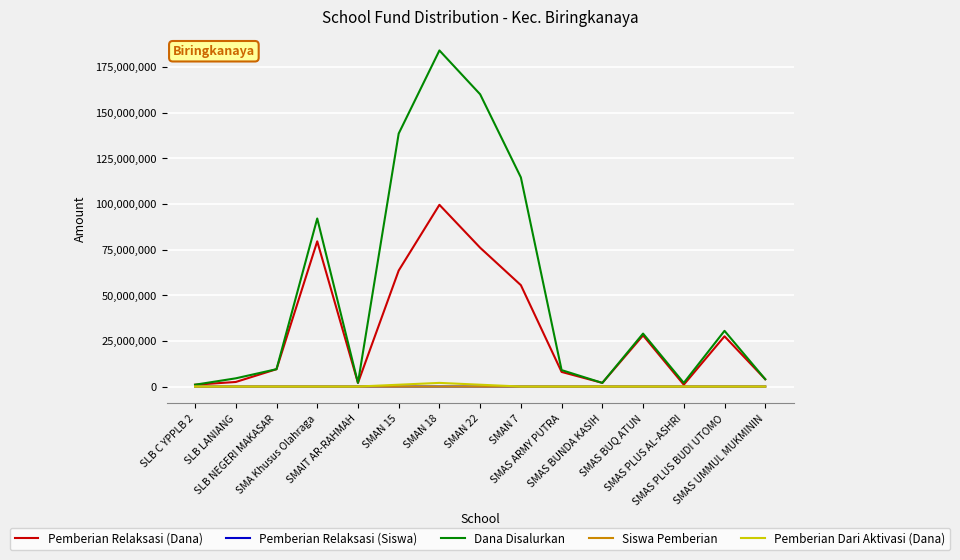

How many lines are shown in the chart?

5